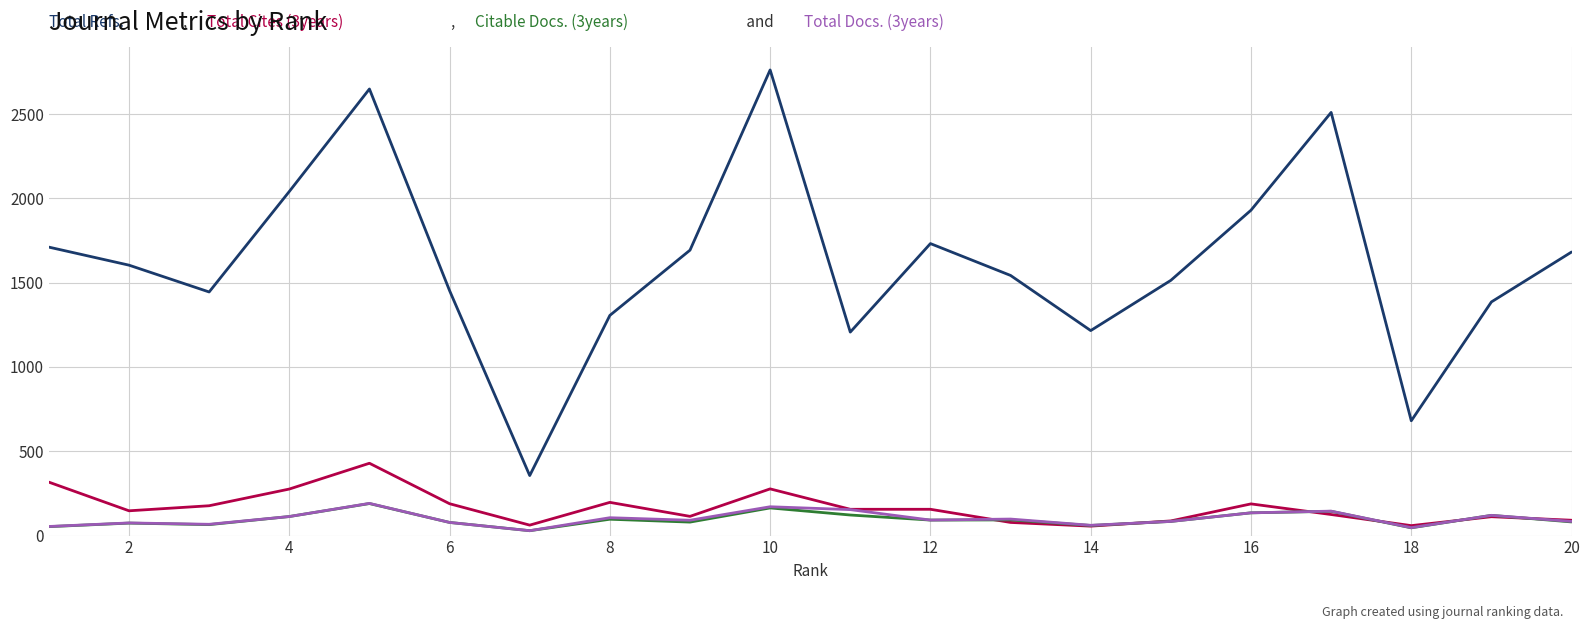

What is the greatest value displayed?

2762